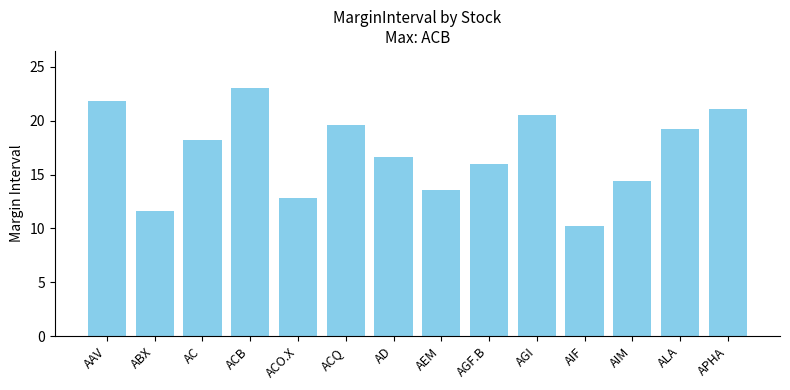

How many values exceed 18?

7